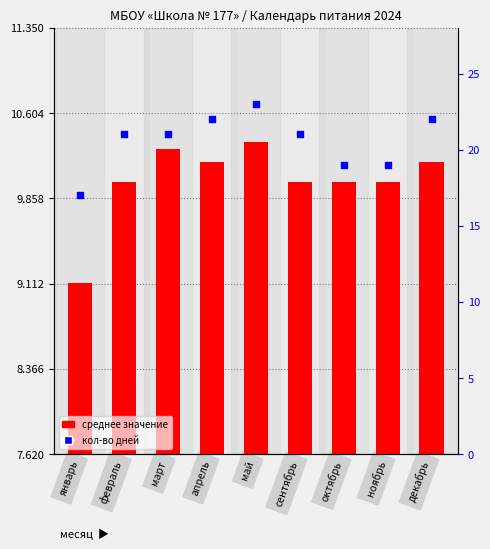

Which series has the largest Y range (max minus min)?

кол-во дней